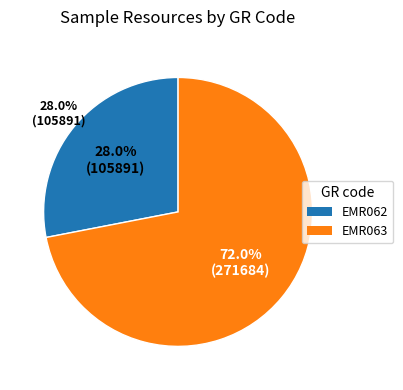

What portion of the pie excludes EMR063?

28.0%